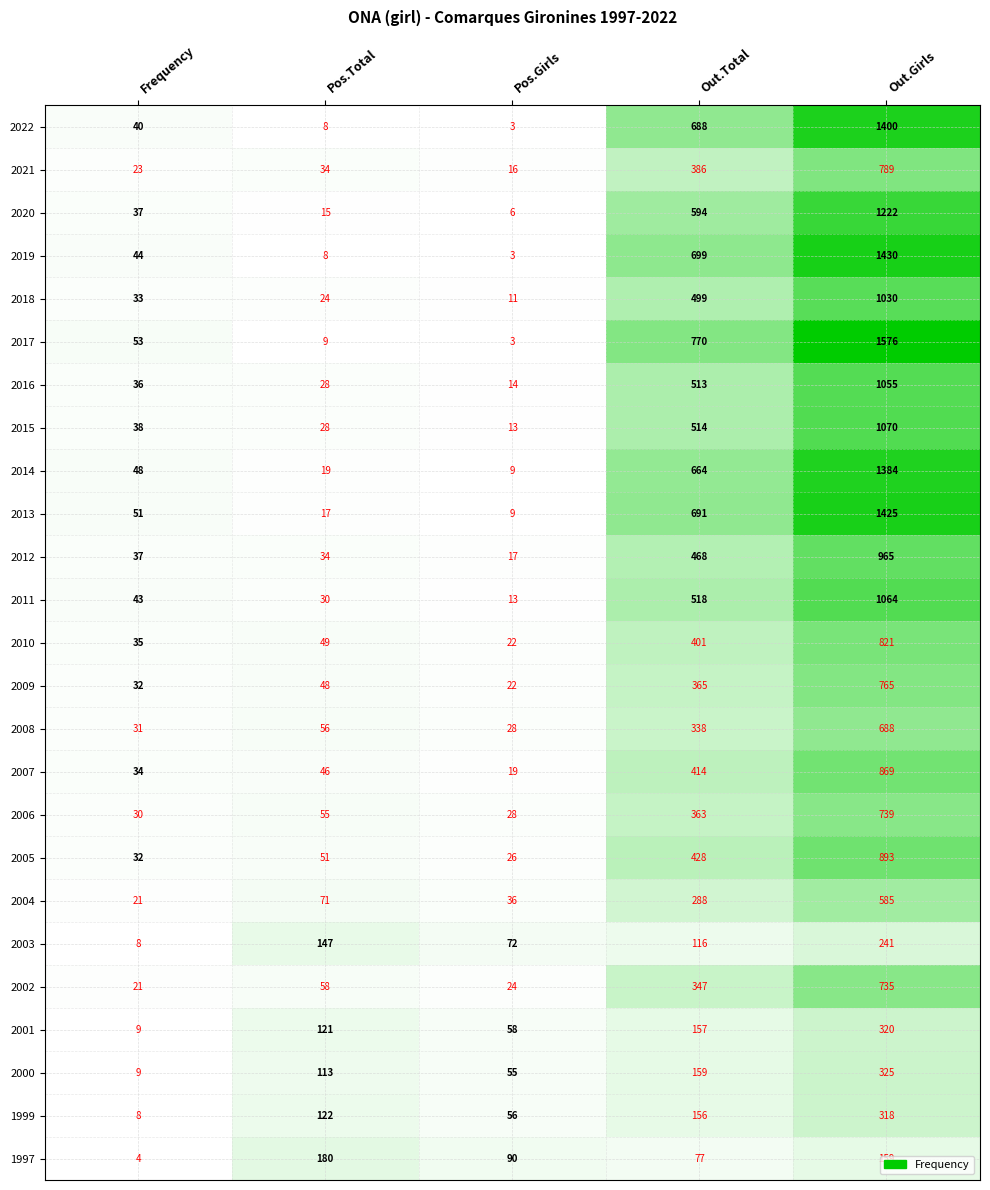

What is the difference between the maximum and second lowest values in the 2016 series?

1027